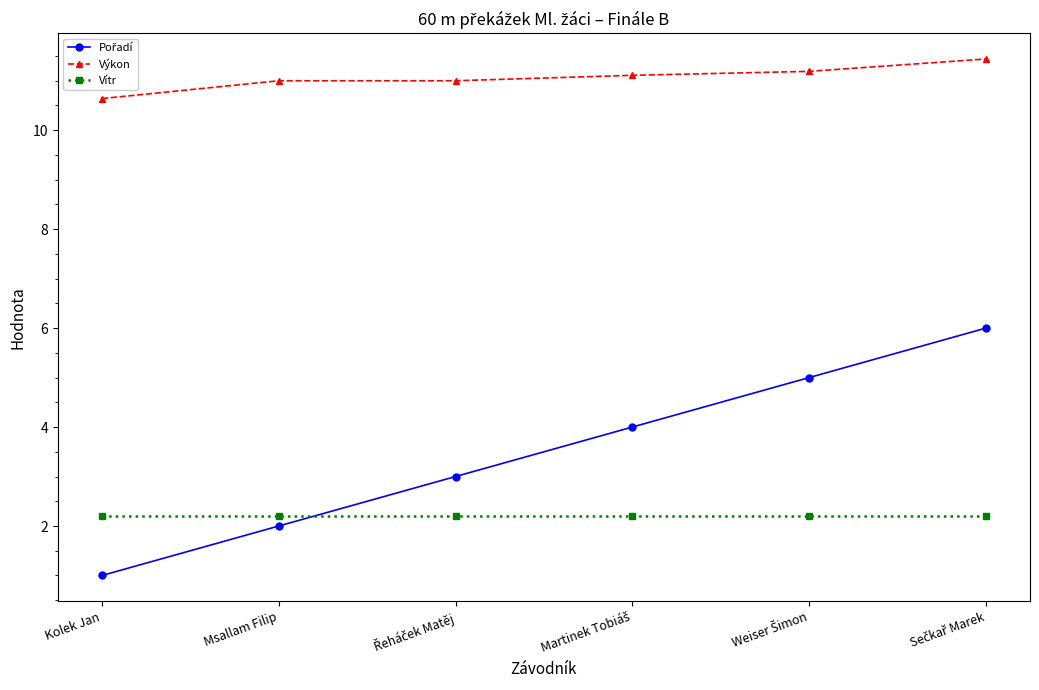

What is the maximum value shown in the chart?

11.4